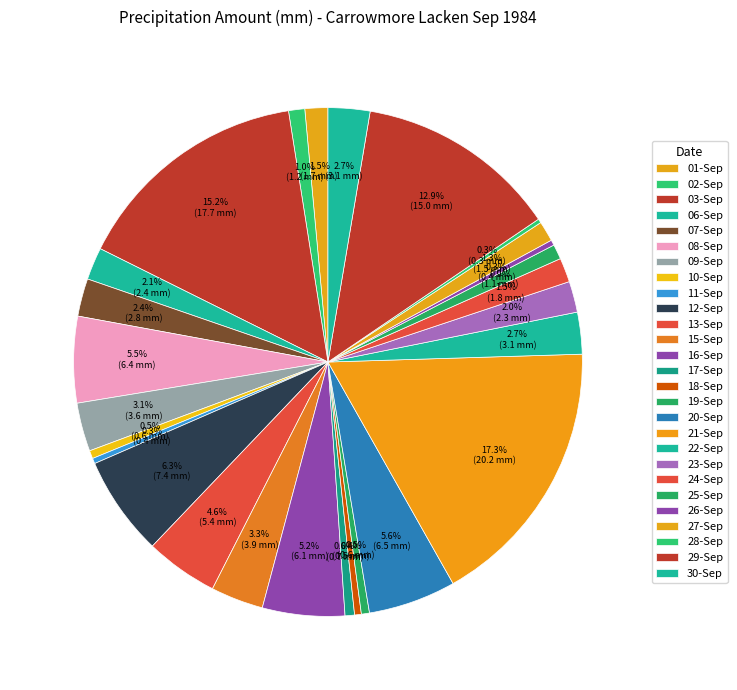

To the nearest percent, what is the difference between the 29-Sep and 17-Sep slice percentages?

12%